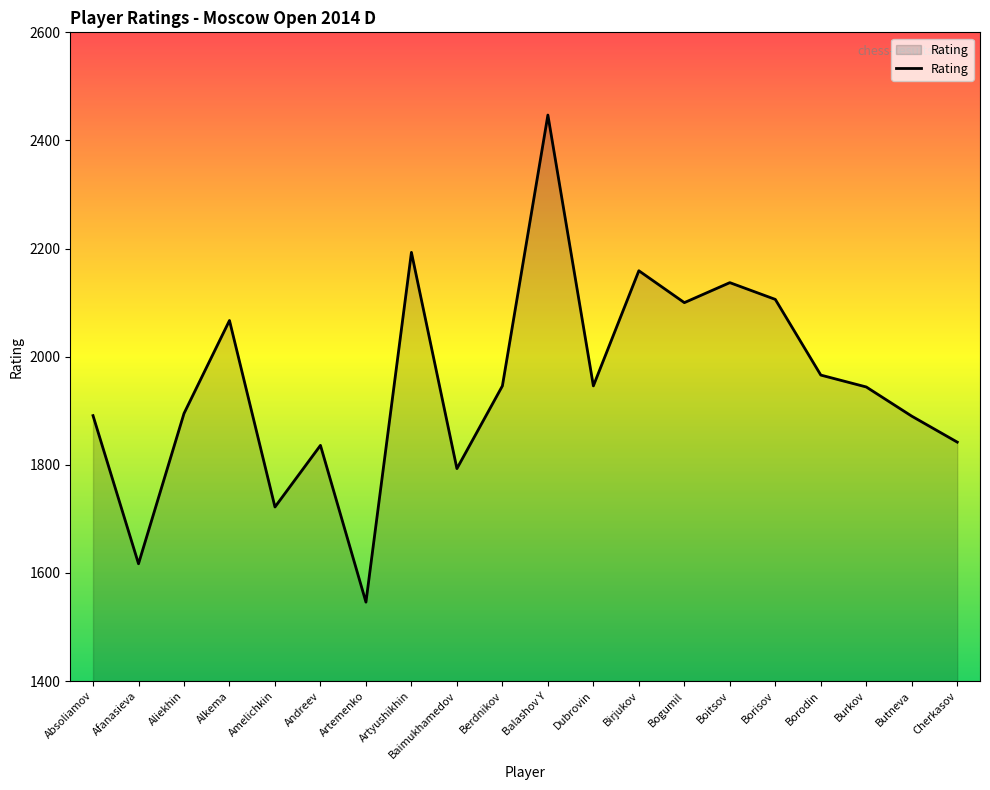

At which category does the data reach its first local valley?

Afanasieva